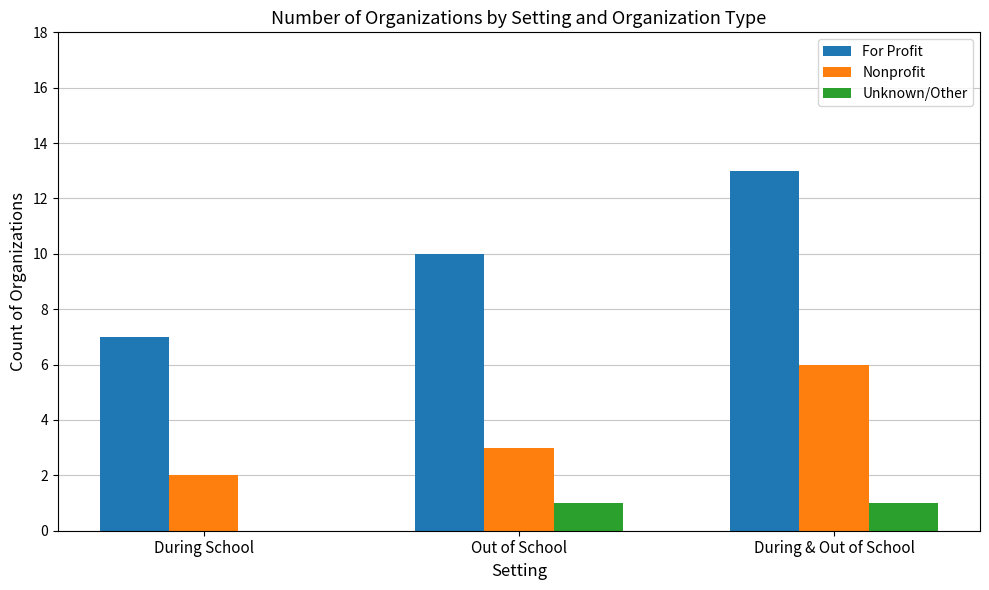

What is the difference between the Unknown/Other values at During & Out of School and During School?

1